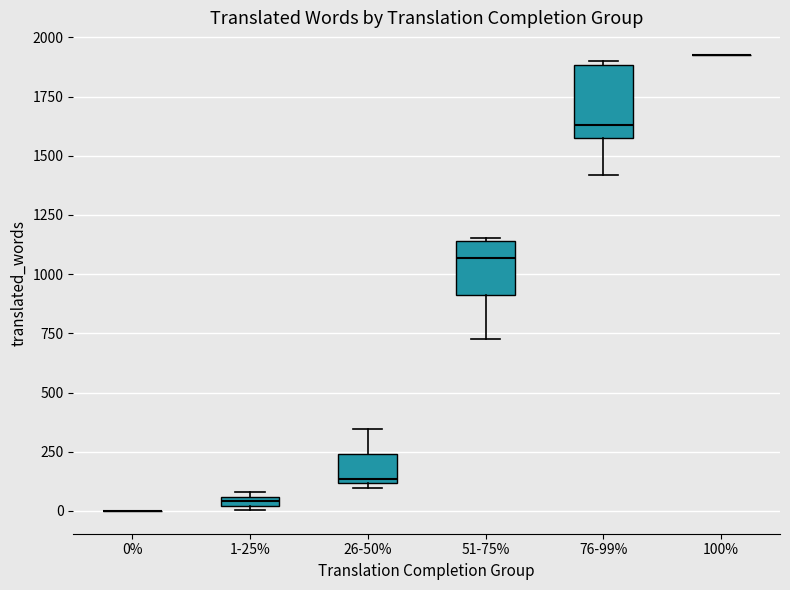

Which box is the tallest, from its lower edge to its upper edge?

76-99%